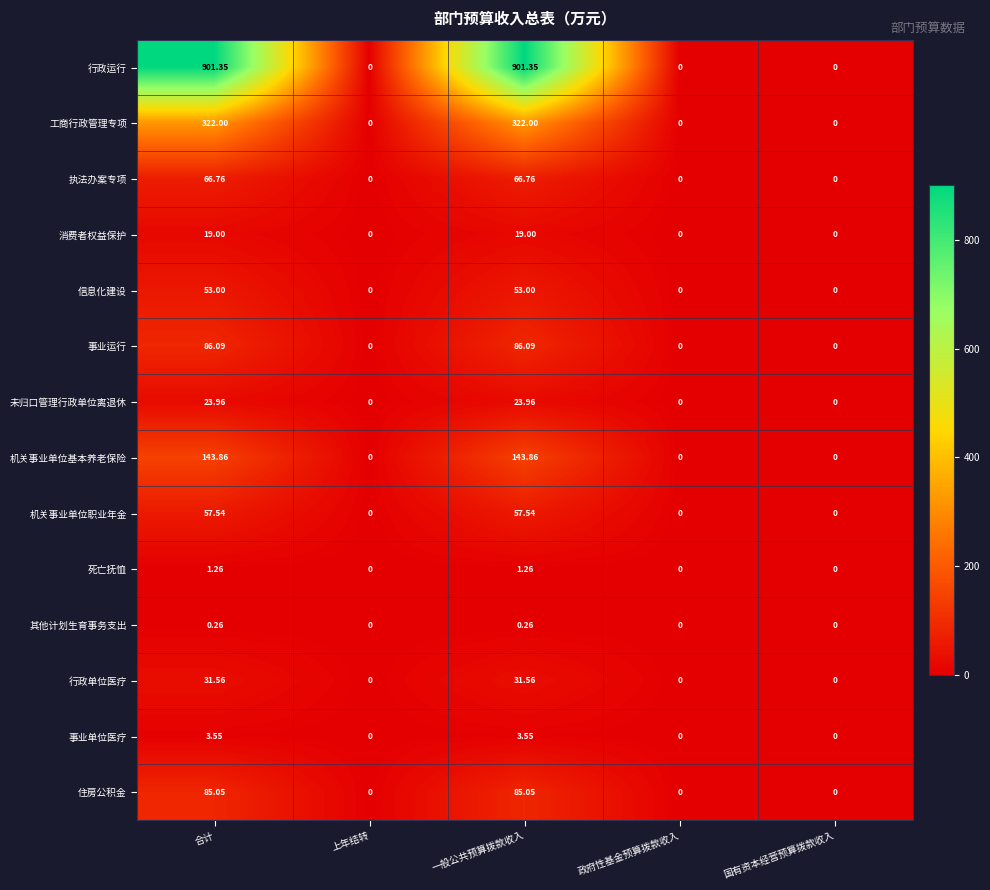

Which series has the largest total across all categories?

行政运行